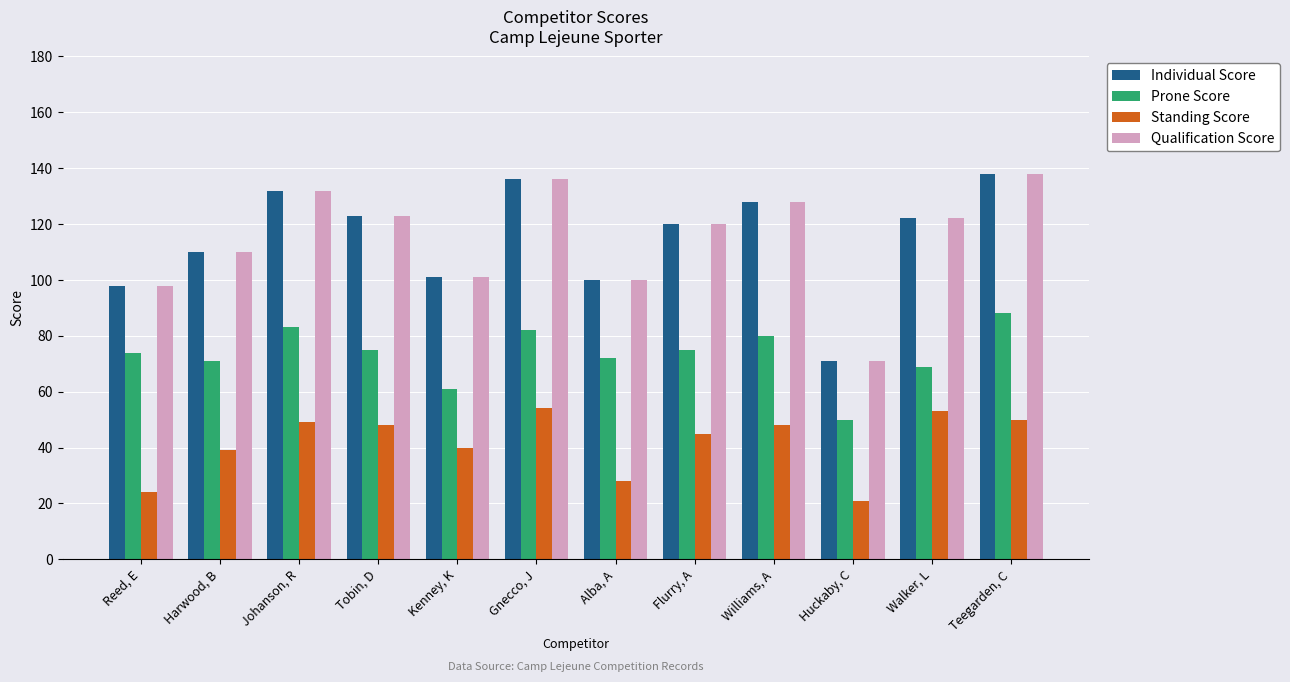

The value of Qualification Score at Williams, A is 216. True or false?

False